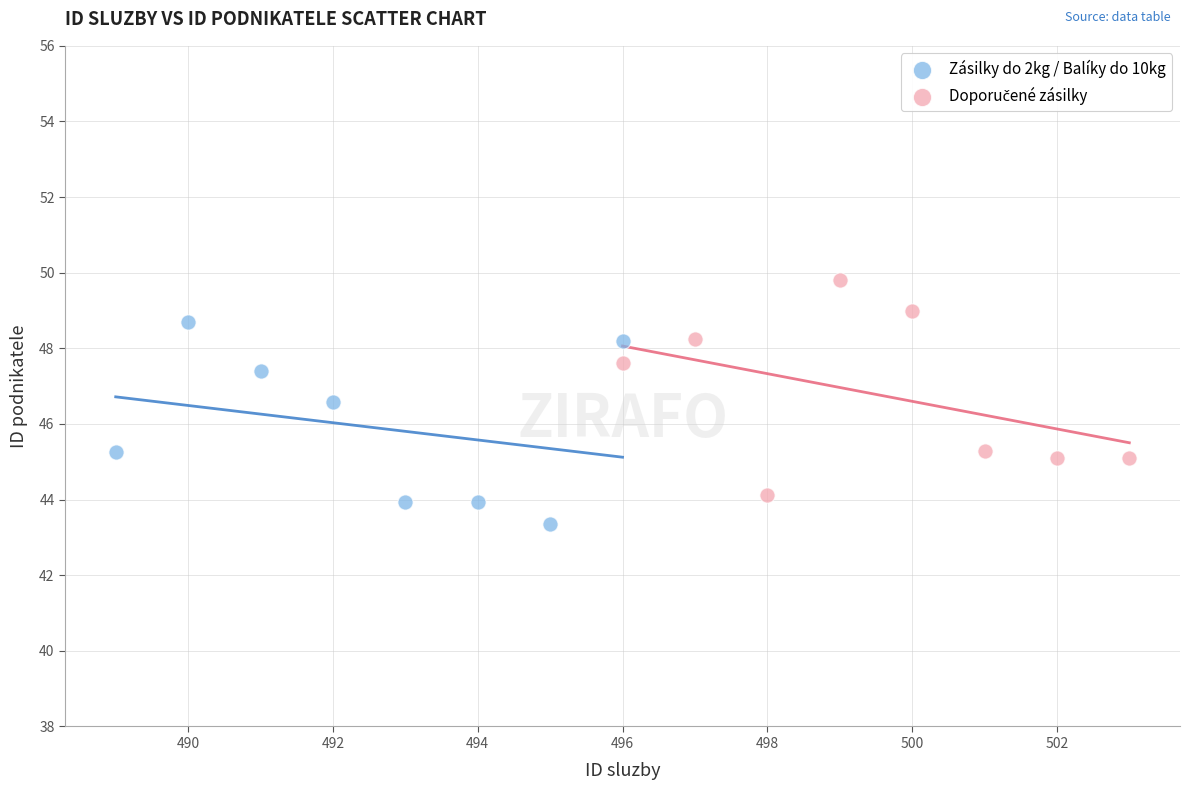

Which series reaches the minimum Y coordinate?

Zásilky do 2kg / Balíky do 10kg